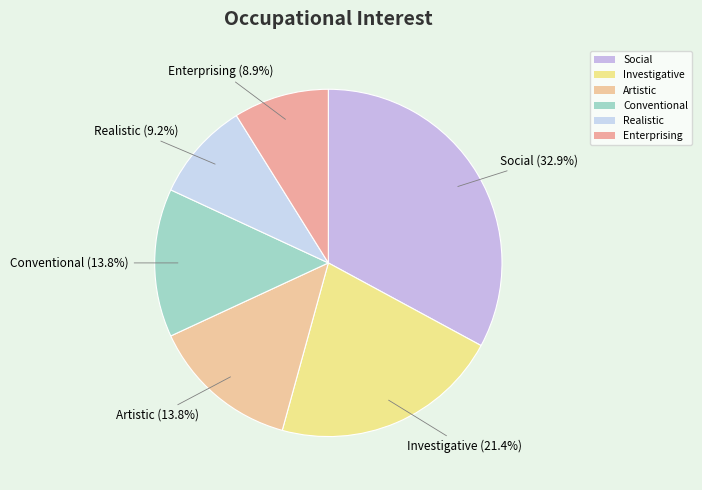

Does Artistic account for over 50% of the chart?

No